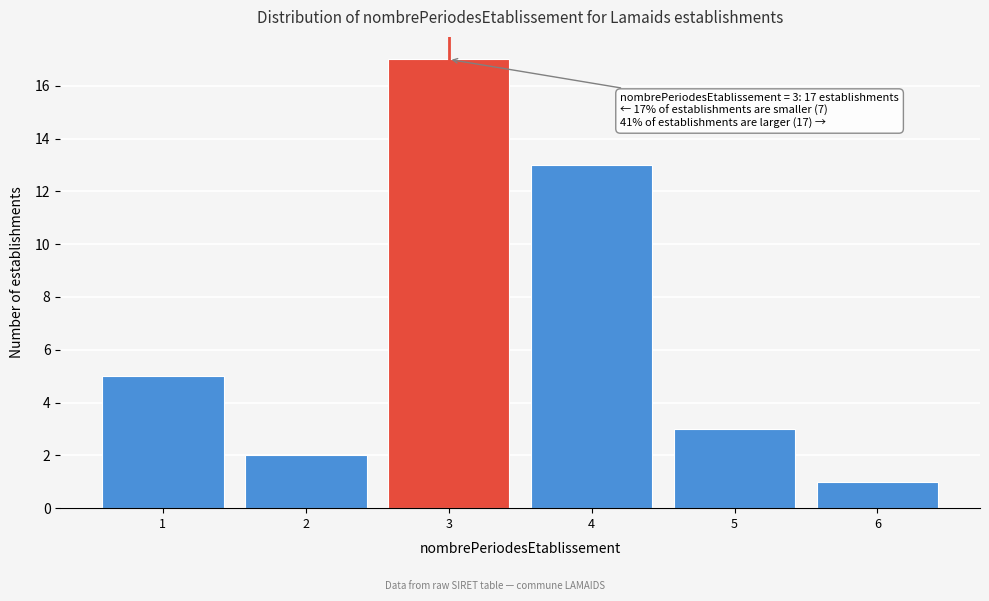

Reading left to right, what are all the values shown in this chart?

5	2	17	13	3	1